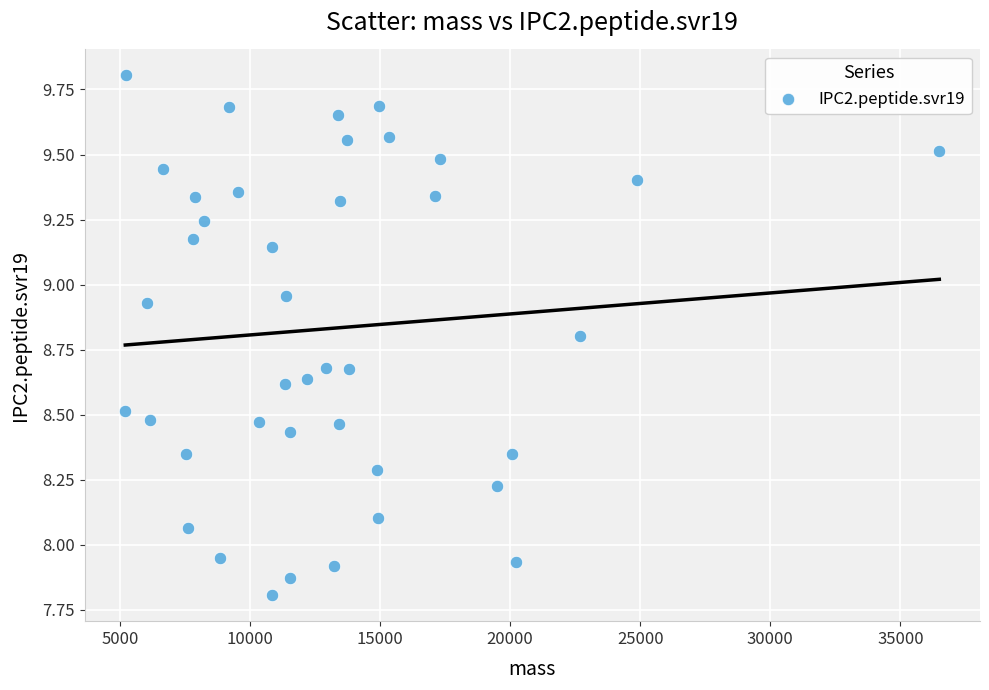

What is the range of Y values (max minus min)?

2.0